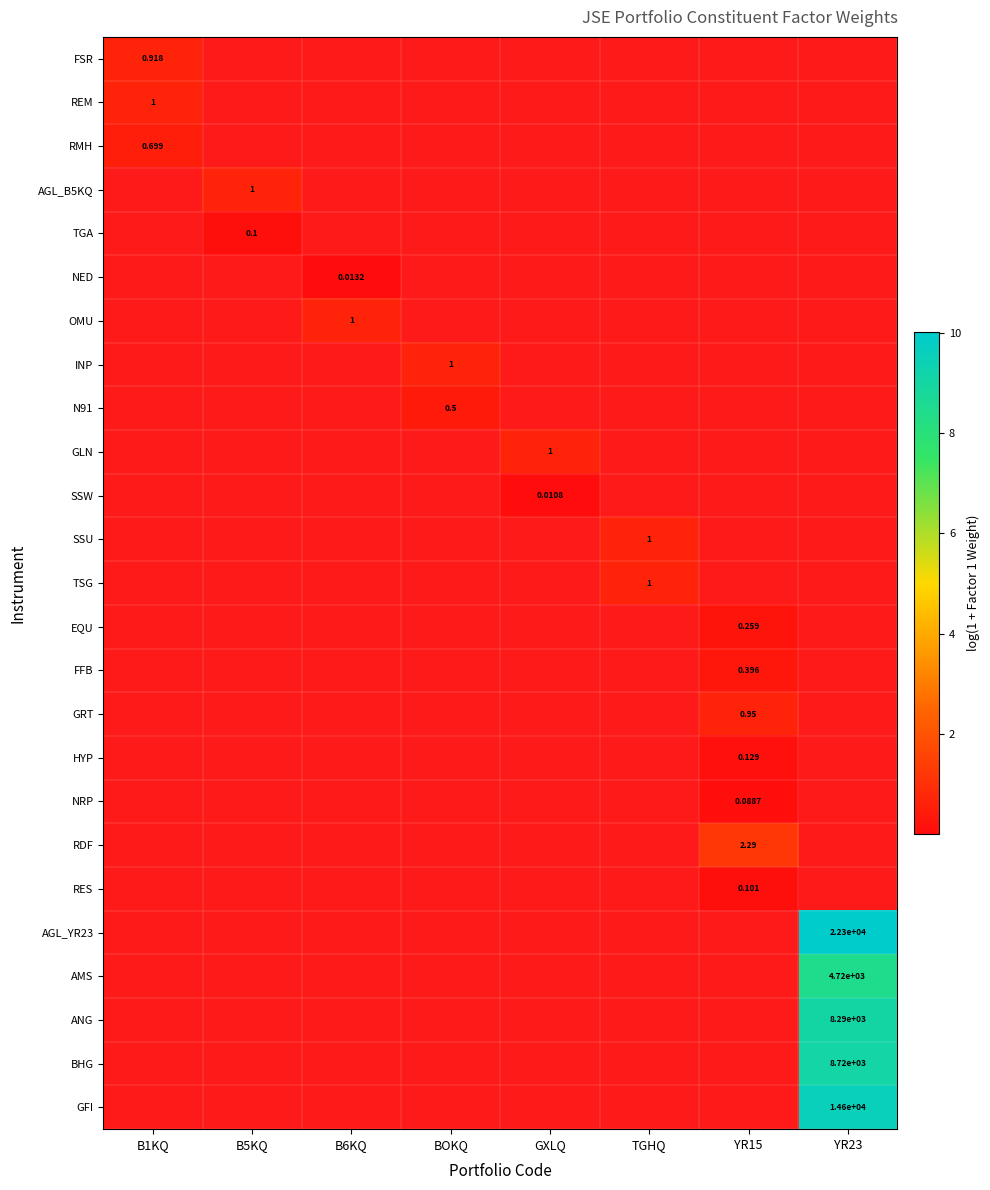

Is the value of AMS at B1KQ greater than the value of RES at B1KQ?

No